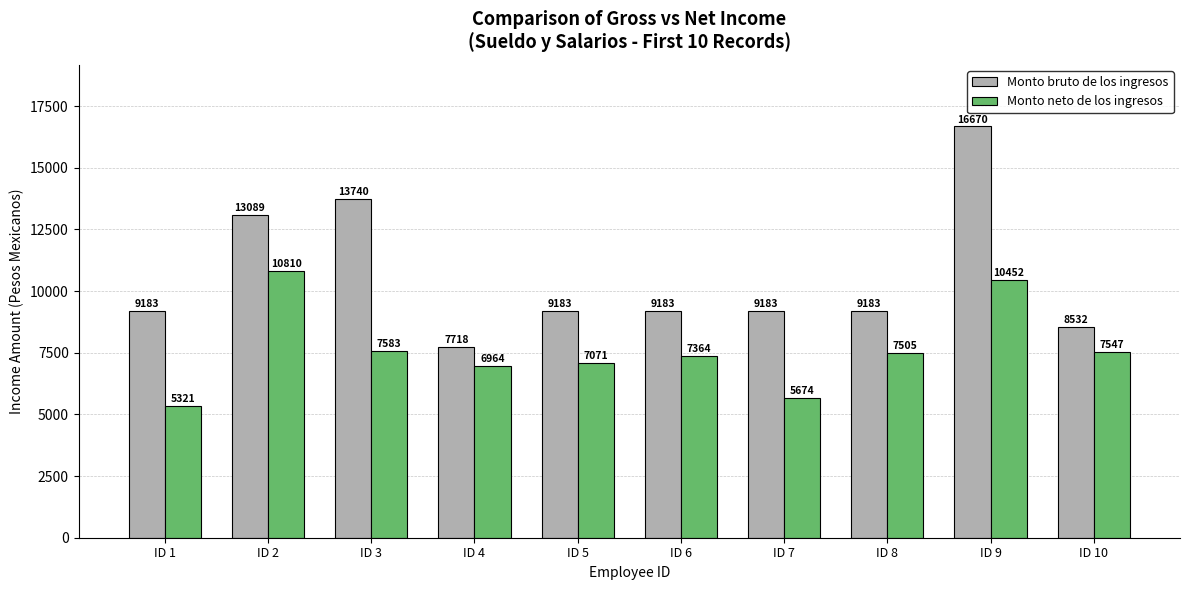

Are the bars horizontal?

No